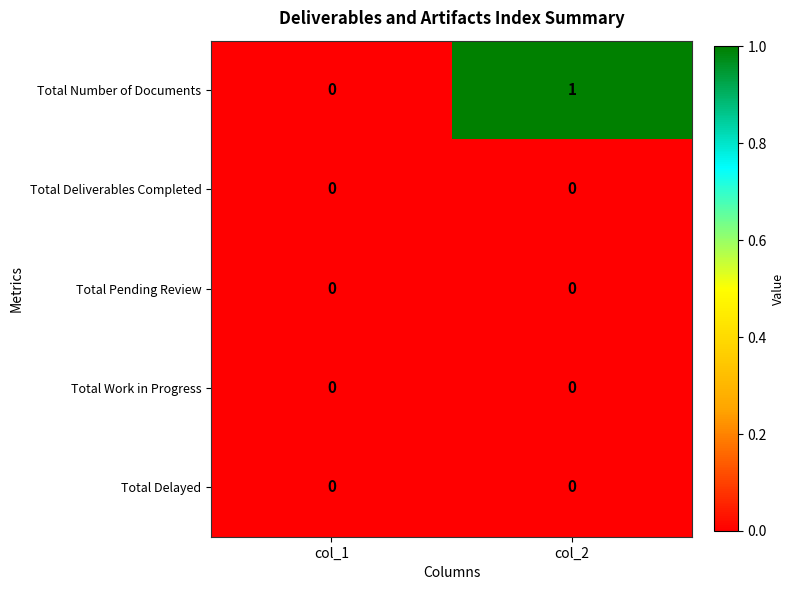

Reading right to left, transcribe all the data shown in this chart.

Total Number of Documents: 1	0
Total Deliverables Completed: 0	0
Total Pending Review: 0	0
Total Work in Progress: 0	0
Total Delayed: 0	0